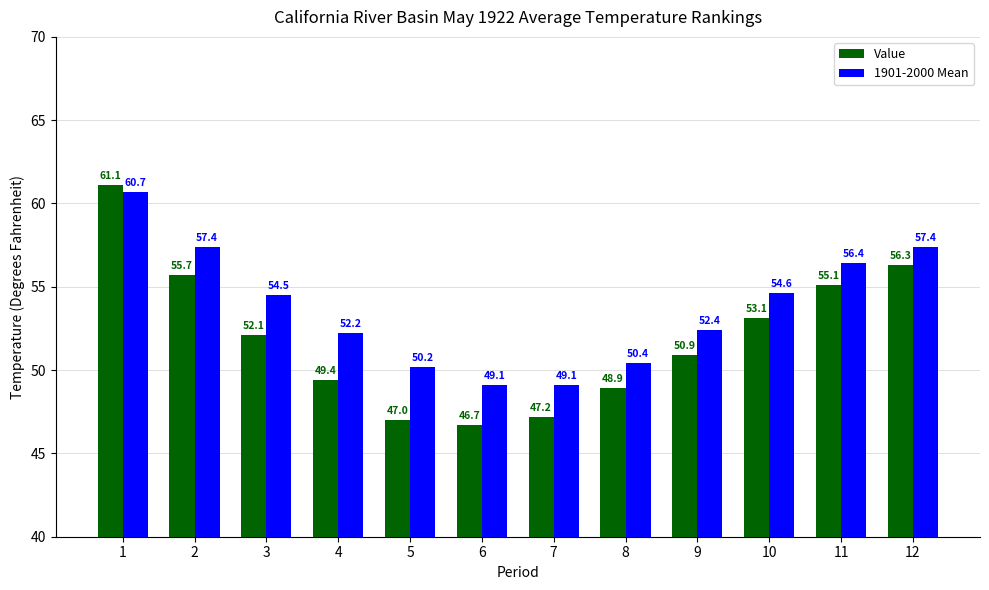

What is the value of the Value bar at the 5th from the left?

47.0